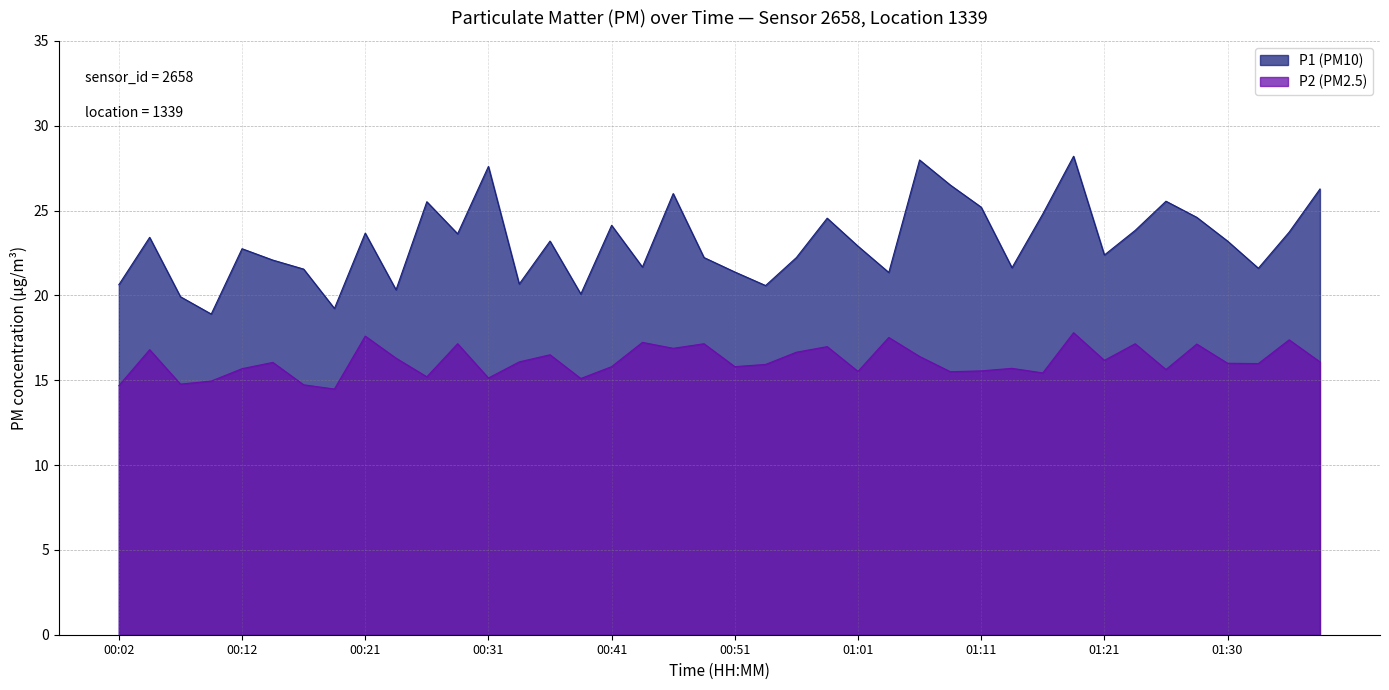

How many values in the P2 series are below 16?

19